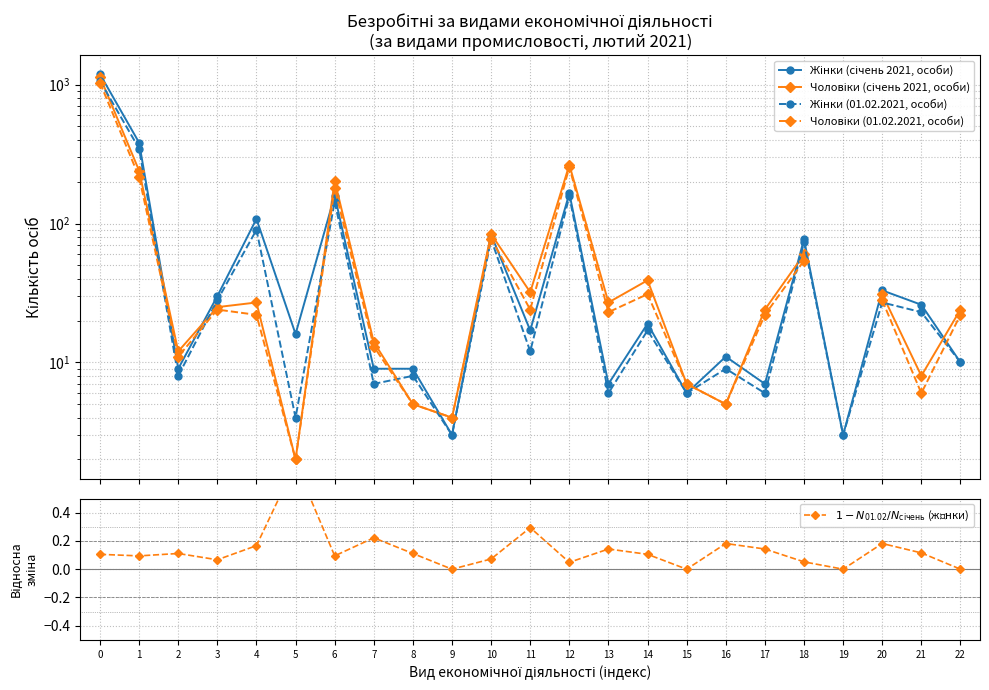

At how many categories does at least one series exceed 898?

1